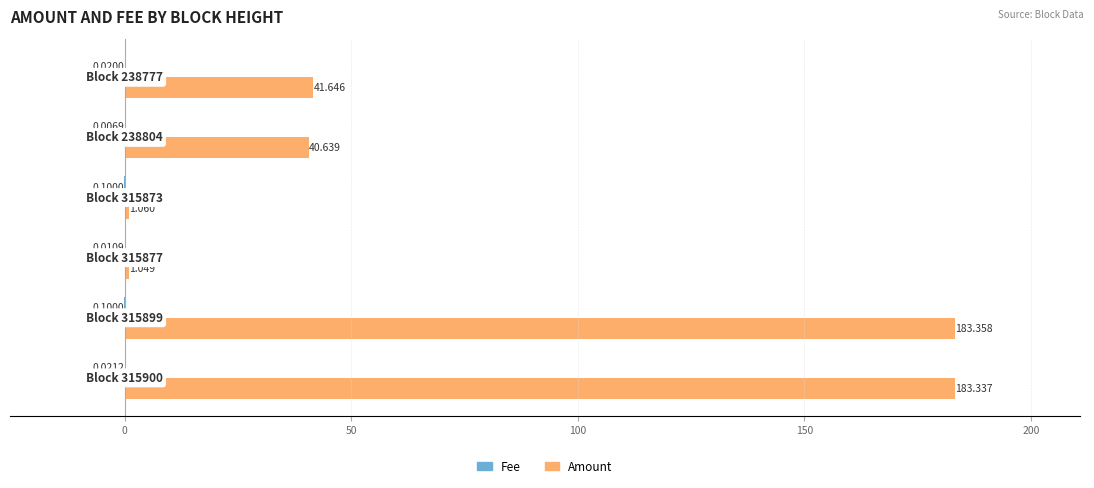

Which series has the largest total across all categories?

Amount